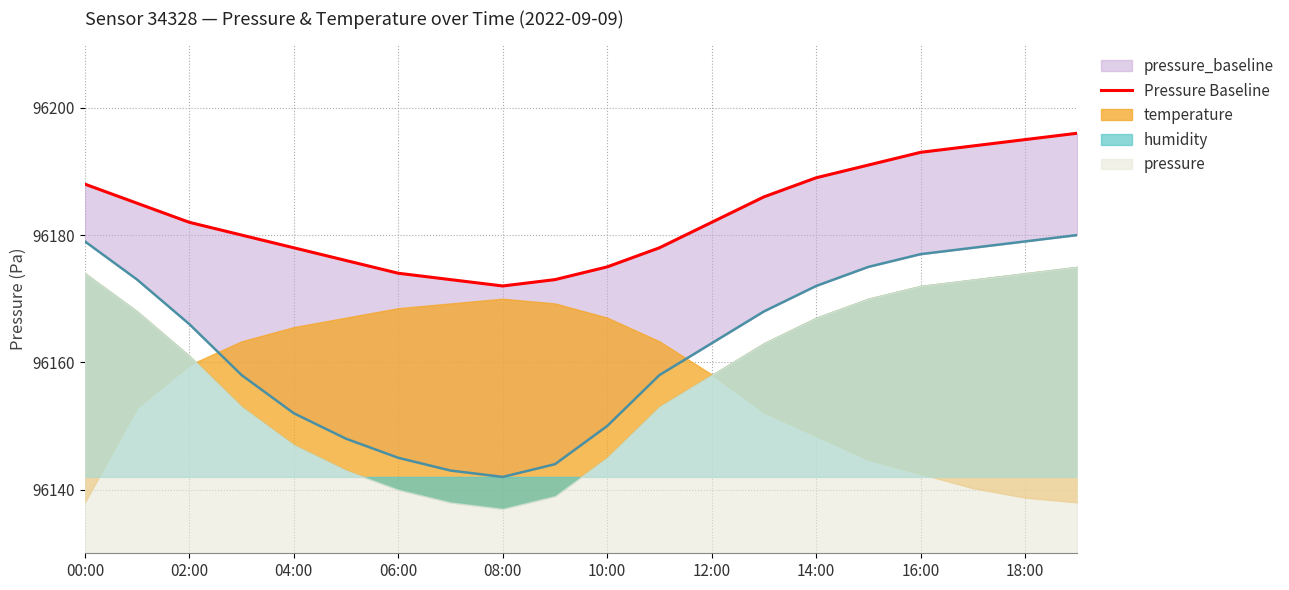

What is the label of the 5th point from the right?

15